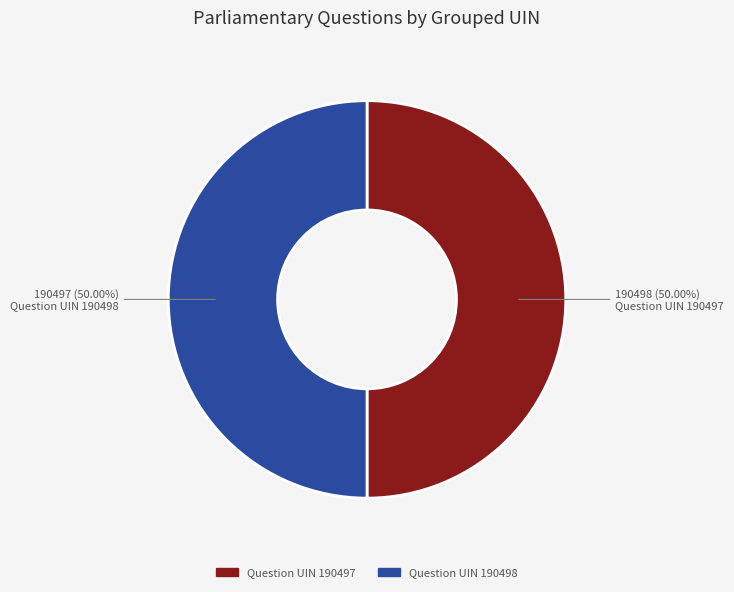

Approximately how many times larger is the value at Question UIN 190497 compared to Question UIN 190498?

1.0